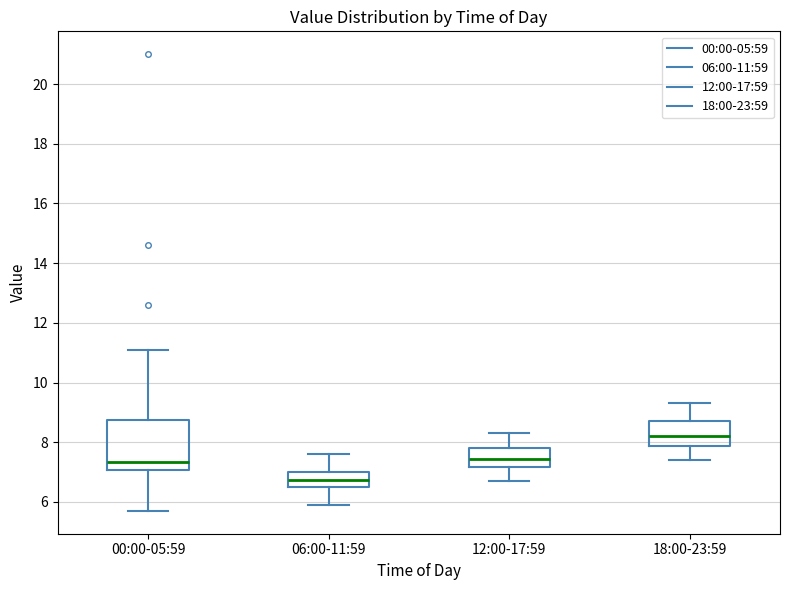

Which box has the highest median line?

18:00-23:59